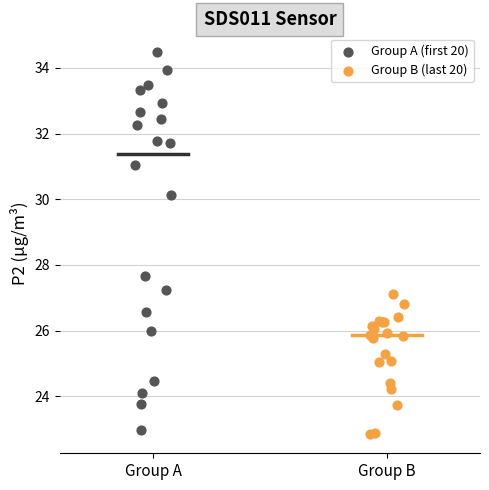

Which series reaches the minimum Y coordinate?

Group B (last 20)